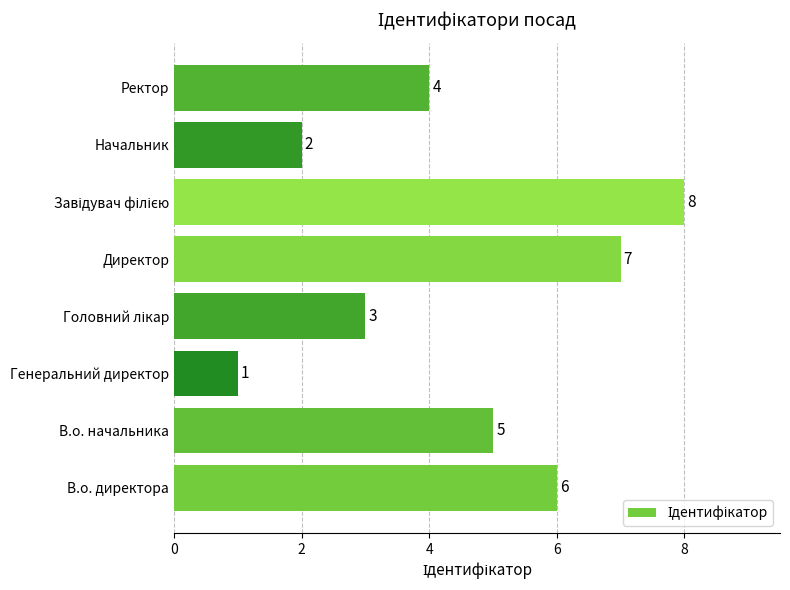

Between Генеральний директор and Директор, which is larger?

Директор